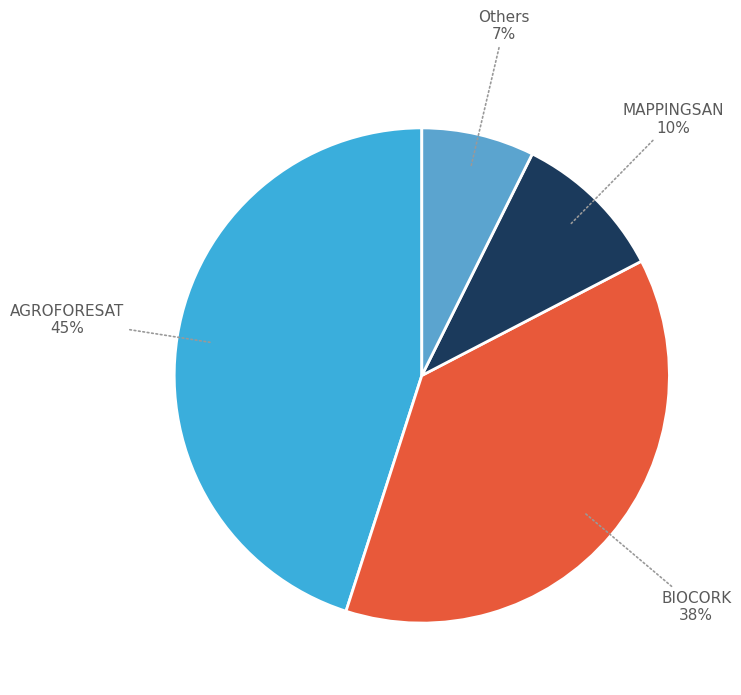

To the nearest percent, what is the difference between the largest and smallest slice percentages?

38%